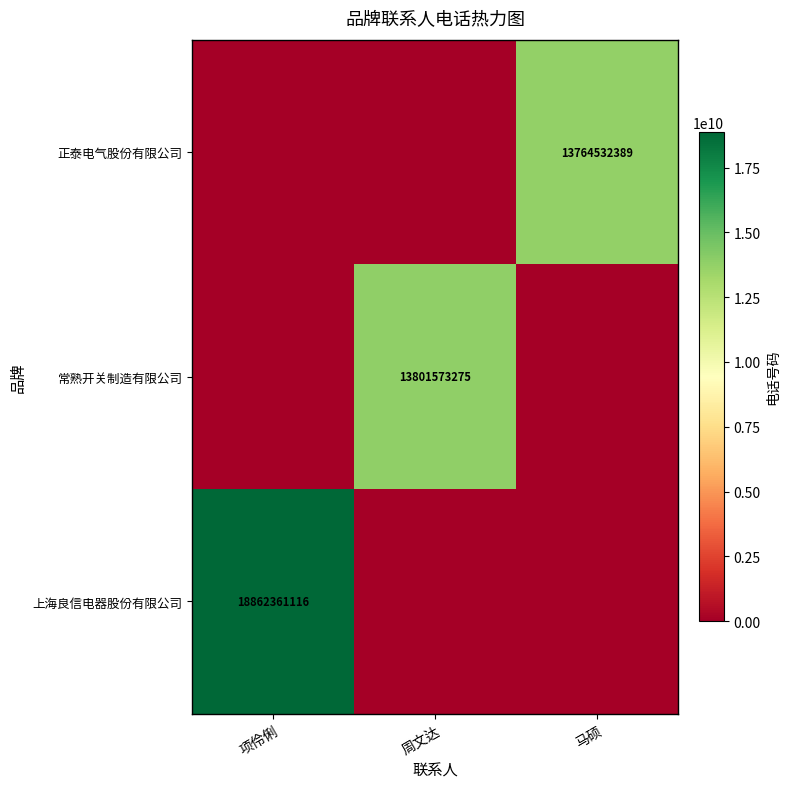

True or false: 正泰电气股份有限公司 has a value of 13764532389 at 马硕.

True